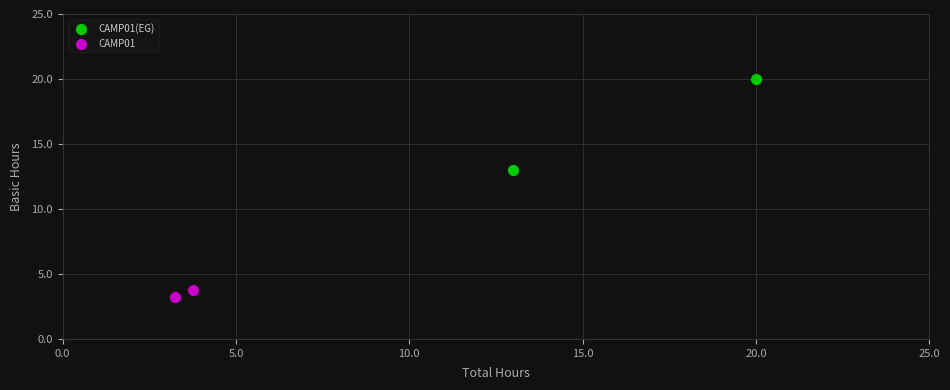

Which series reaches the maximum Y coordinate?

CAMP01(EG)